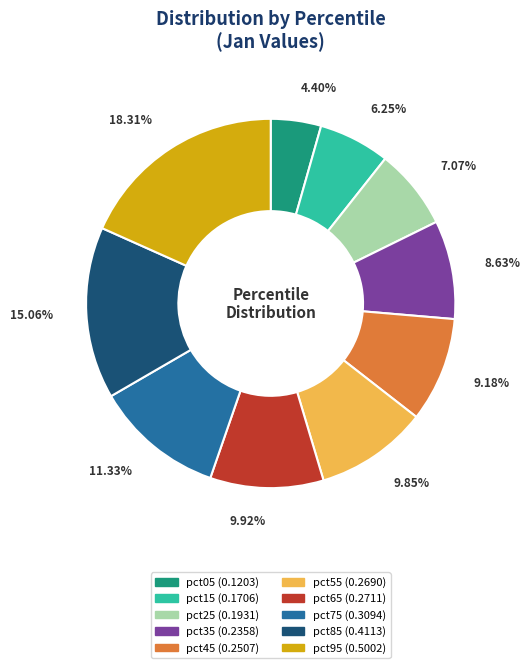

To the nearest percent, what portion does pct45 represent?

9%